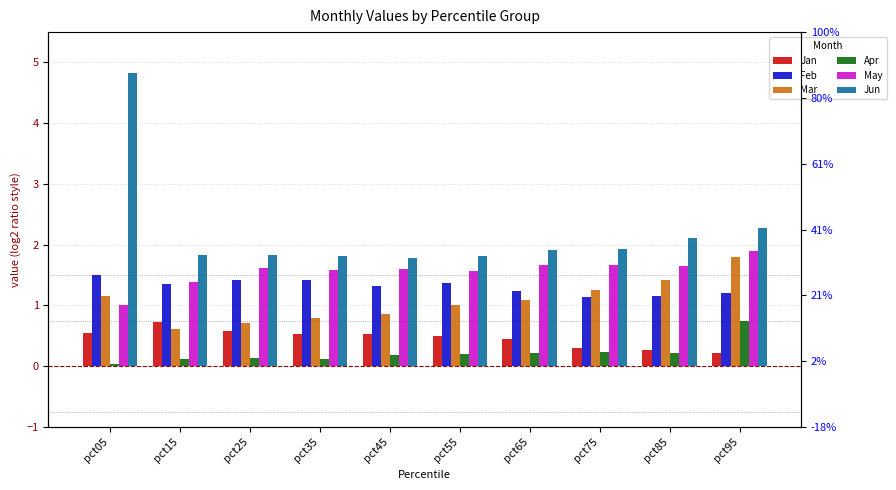

The Jan series shows 0.7 at pct35. True or false?

False